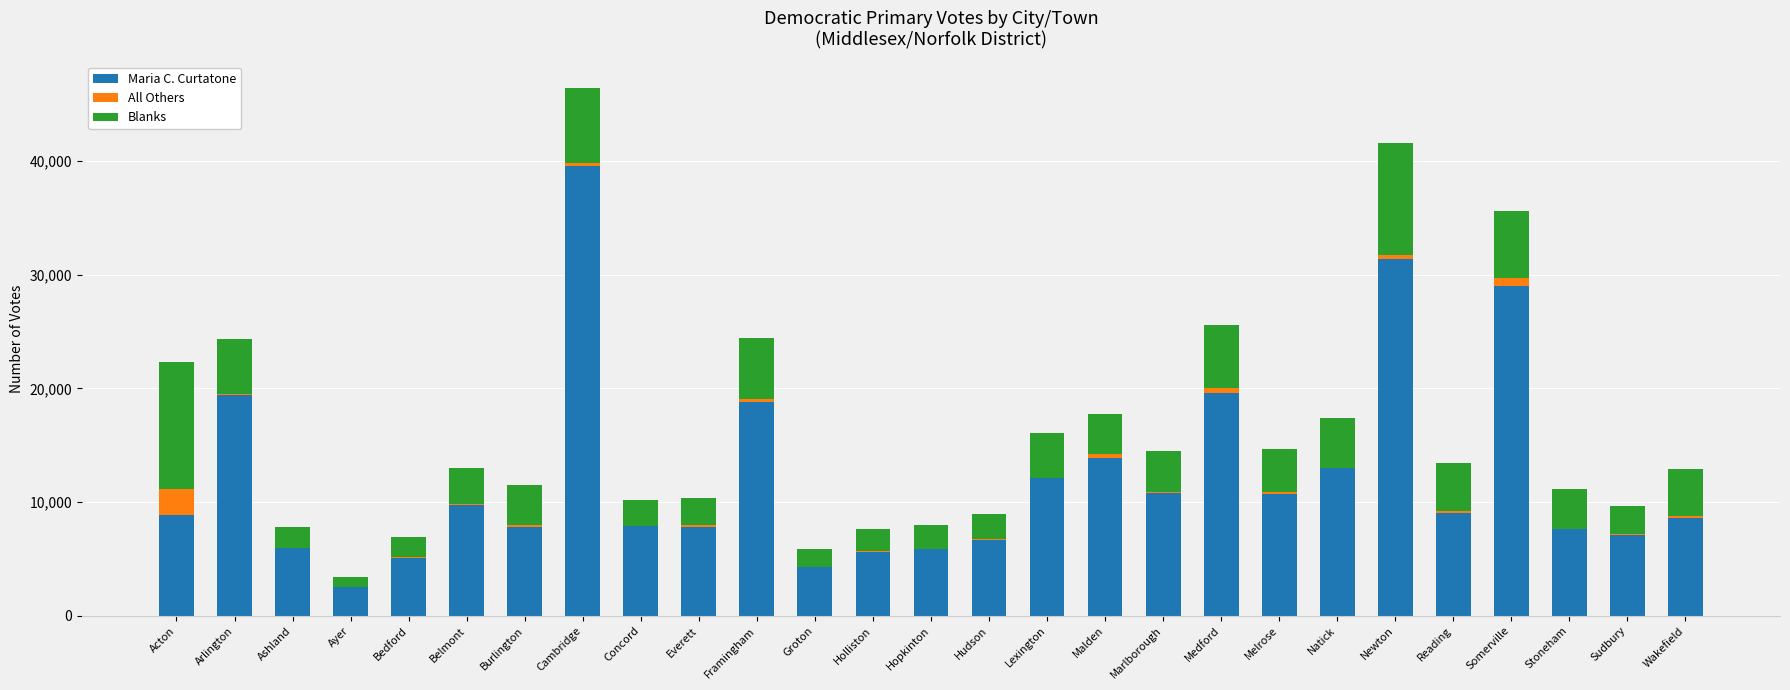

Is it true that Maria C. Curtatone equals 3092 at Concord?

False